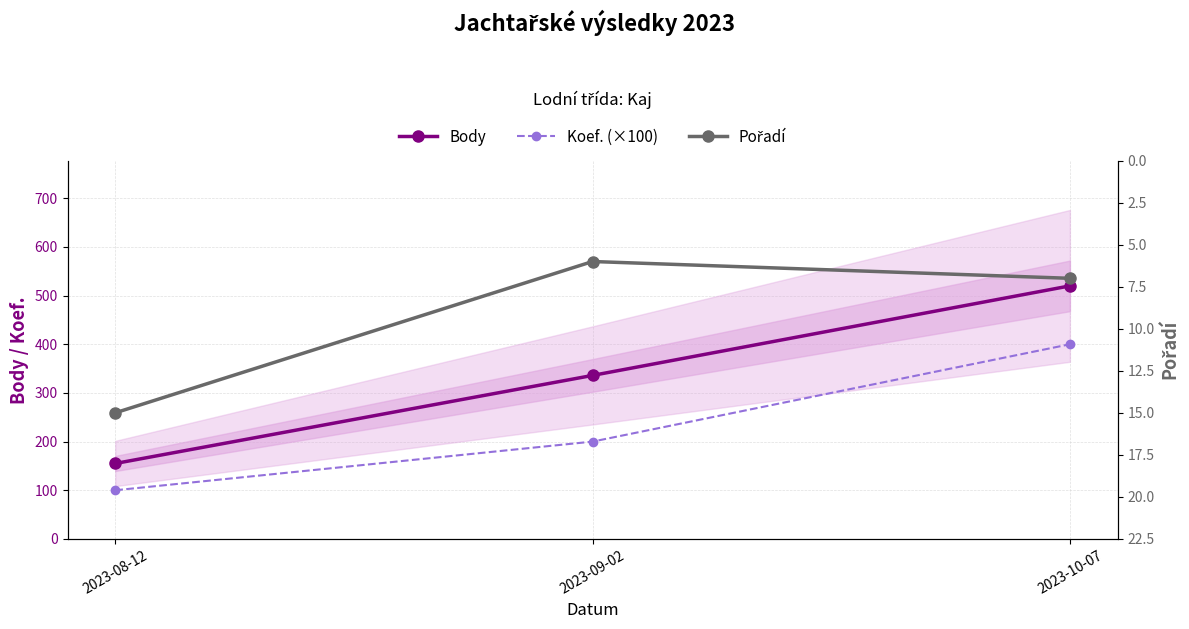

What is the difference between the highest and lowest values at 2023-09-02?

330